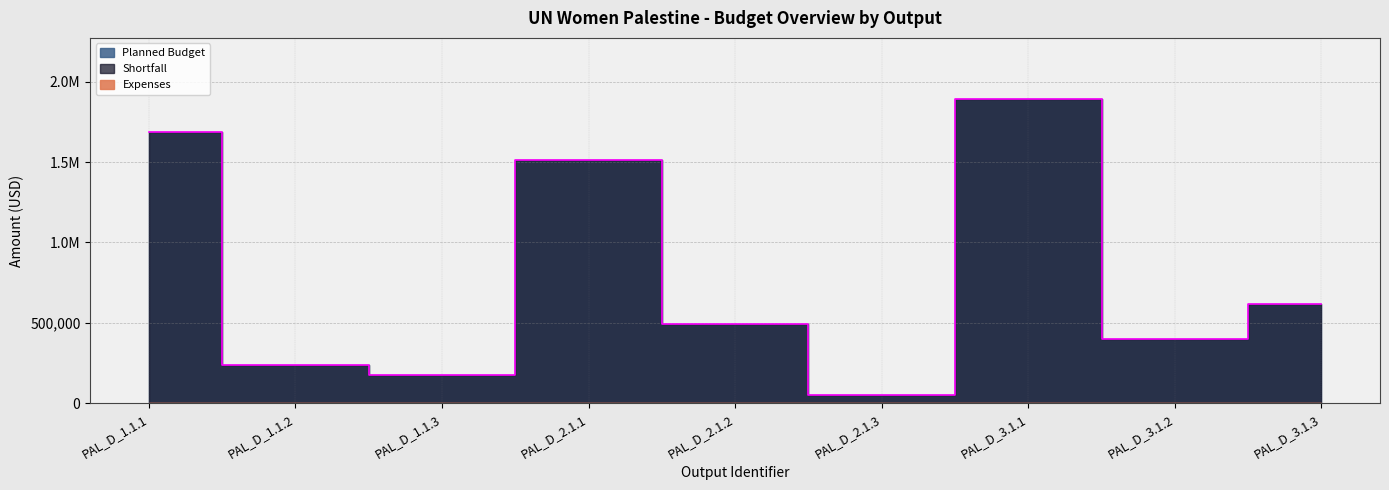

Reading left to right, what are all the values shown in this chart?

Planned Budget: 1687851	236500	174540	1513539	491800	50000	1893513	400000	616263
Shortfall: 1687851	236500	174540	1513539	491800	50000	1893513	400000	616263
Expenses: 0	0	0	0	0	0	0	0	0